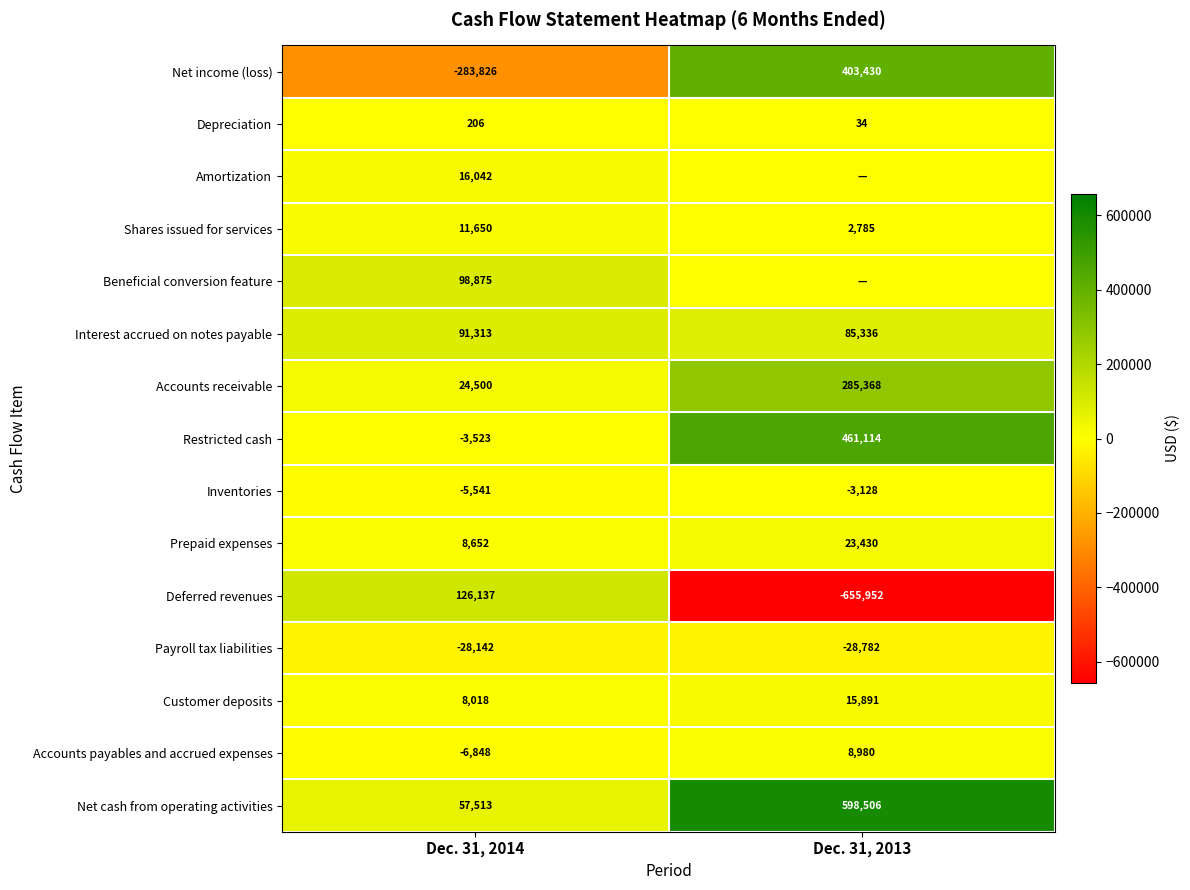

Is the value of Accounts payables and accrued expenses at Dec. 31, 2013 greater than the value of Interest accrued on notes payable at Dec. 31, 2014?

No